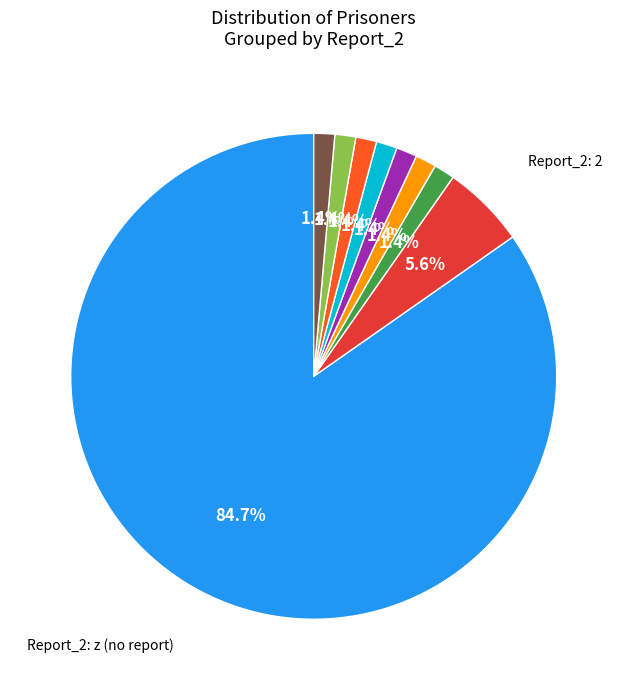

How many slices are in this pie chart?

9